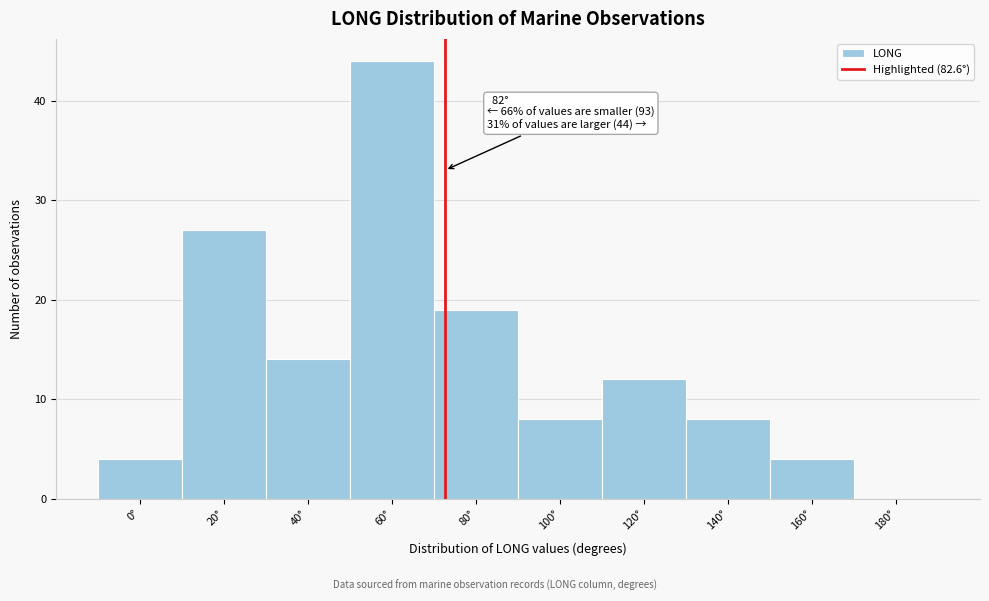

Reading left to right, extract all data points from this chart.

0°=4	20°=27	40°=14	60°=44	80°=19	100°=8	120°=12	140°=8	160°=4	180°=0